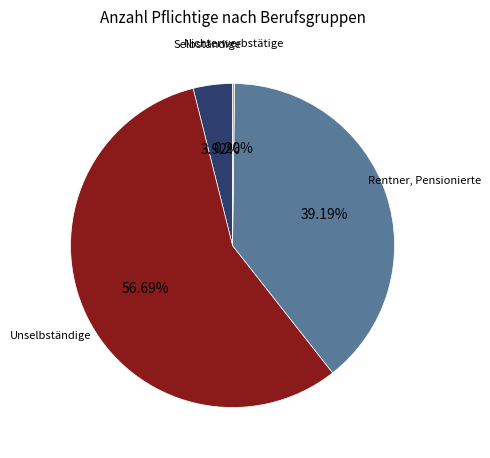

Is it true that Selbständige is 9% of the pie?

False